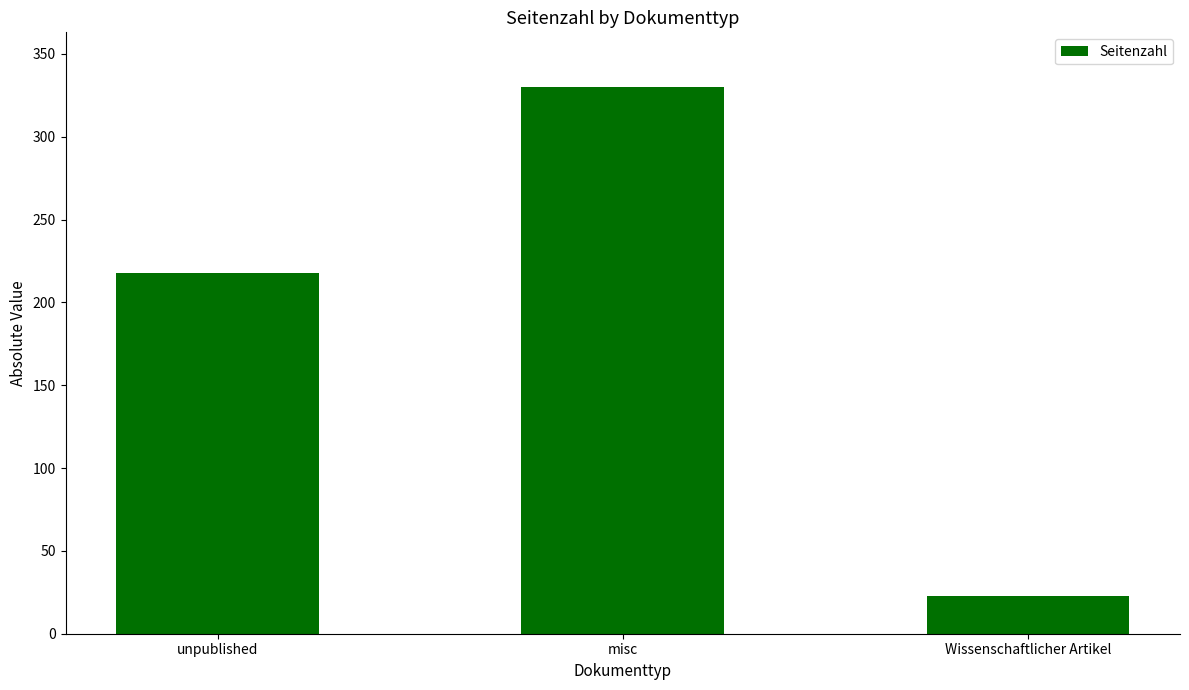

What is the approximate value at unpublished, to the nearest 50?

200